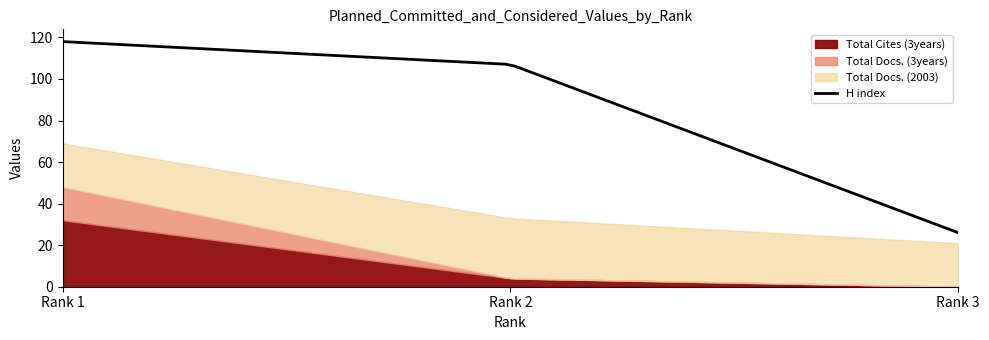

Rank the series at Rank 2 from highest to lowest value.

H index, Total Docs. (2003), Total Cites (3years), Total Docs. (3years)